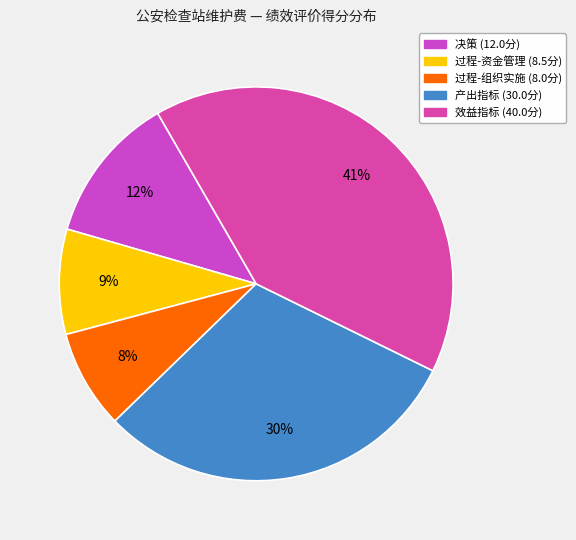

To the nearest percent, what is the average slice percentage?

20%